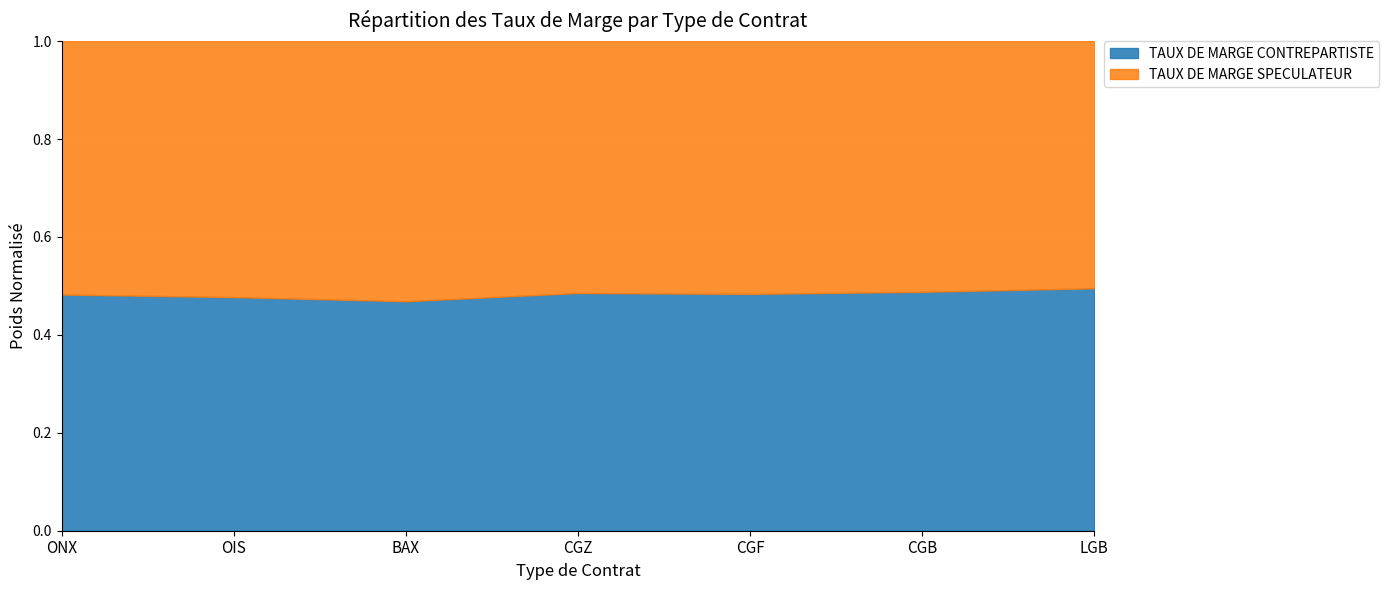

True or false: TAUX DE MARGE CONTREPARTISTE has a value of 675 at CGZ.

False